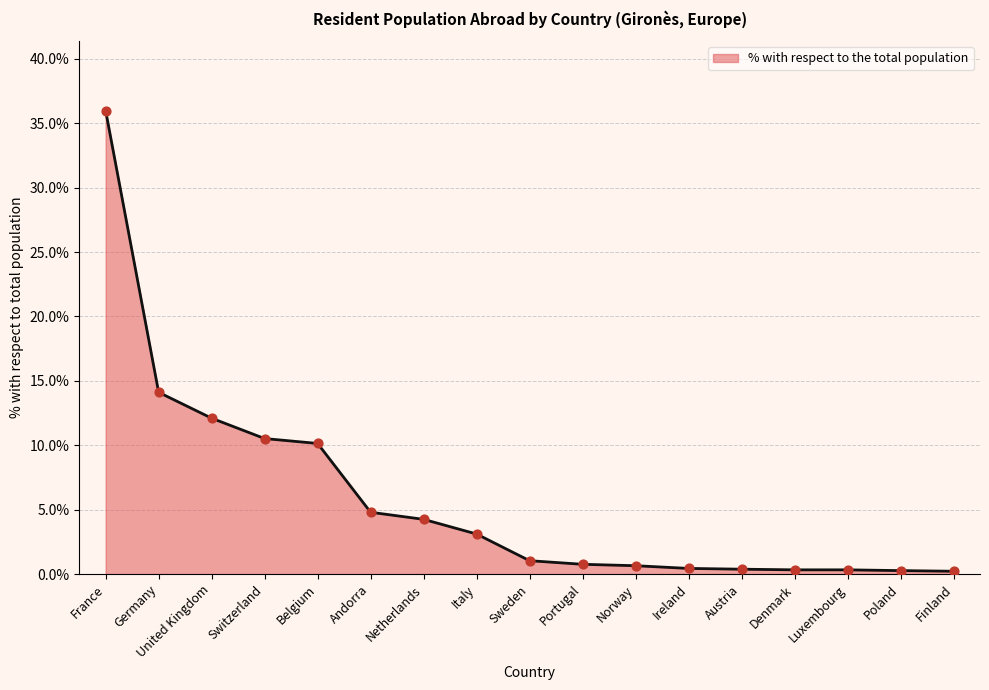

Between Netherlands and Luxembourg, which is larger?

Netherlands